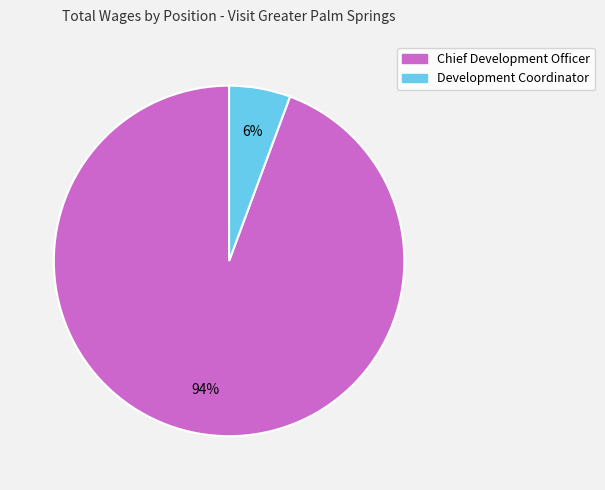

To the nearest percent, what percentage of the pie is Chief Development Officer?

94%